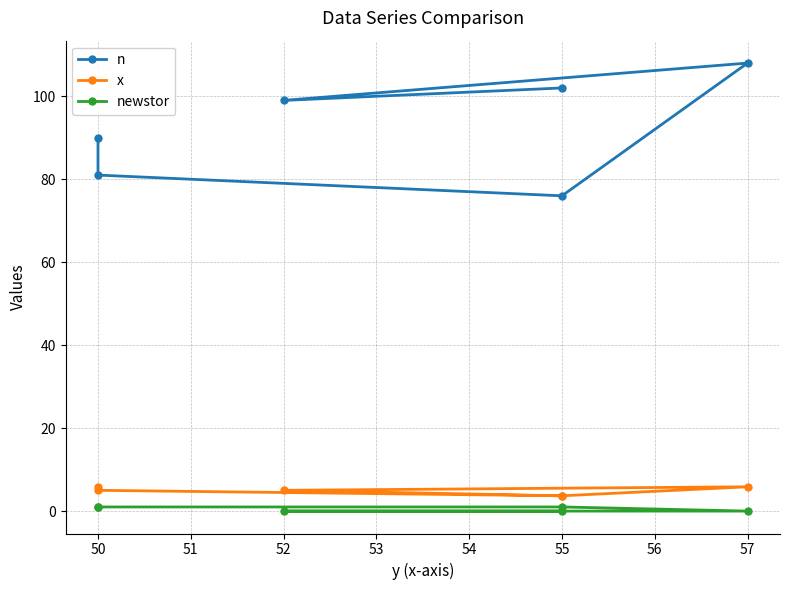

Which series has the largest range (max minus min)?

n